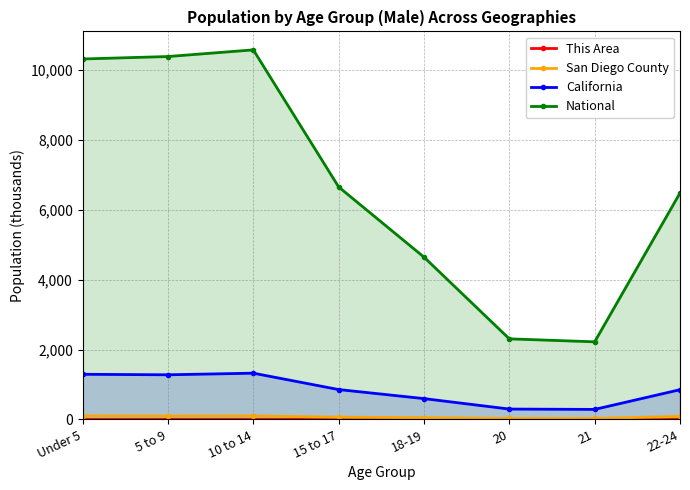

What is the difference between the California values at 21 and 18-19?

308.9